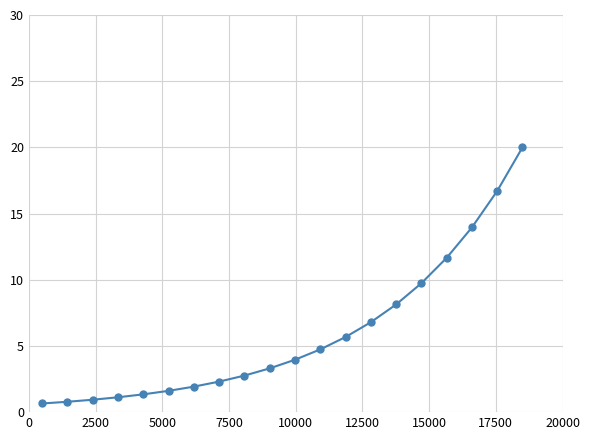

What is the minimum value shown in the chart?

0.7